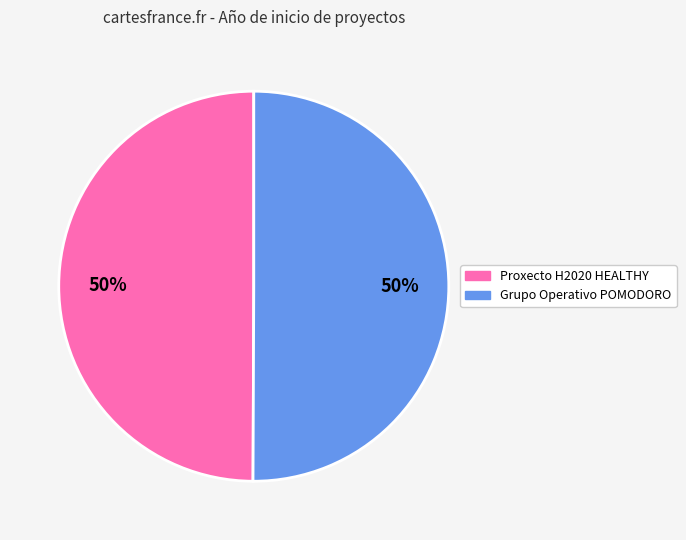

True or false: Grupo Operativo POMODORO accounts for 50% of the total.

True